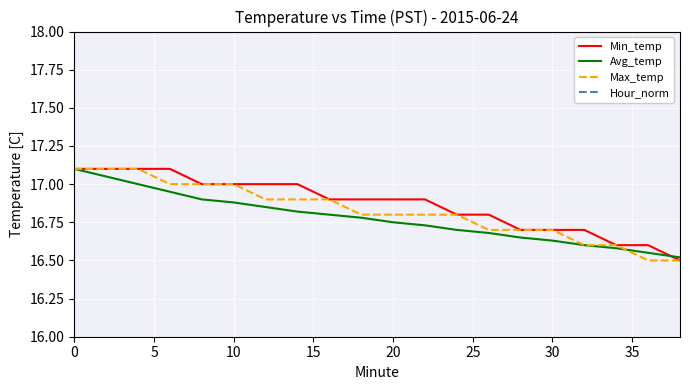

True or false: Hour_norm has more than 0 points higher than both neighbors.

False